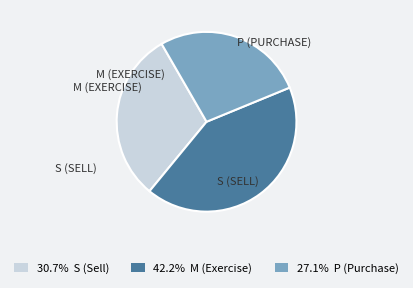

Is the sum of 27.1% P (Purchase) and 42.2% M (Exercise) greater than half?

Yes